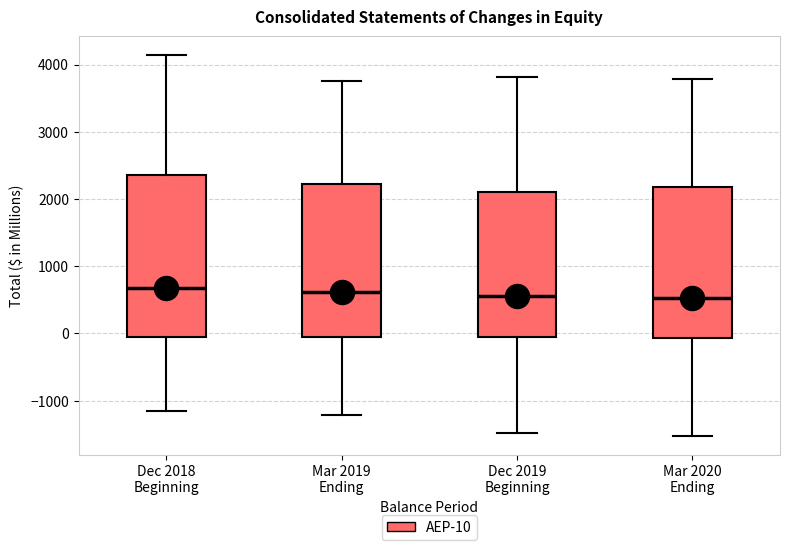

Which box is the tallest, from its lower edge to its upper edge?

Dec 2018 Beginning